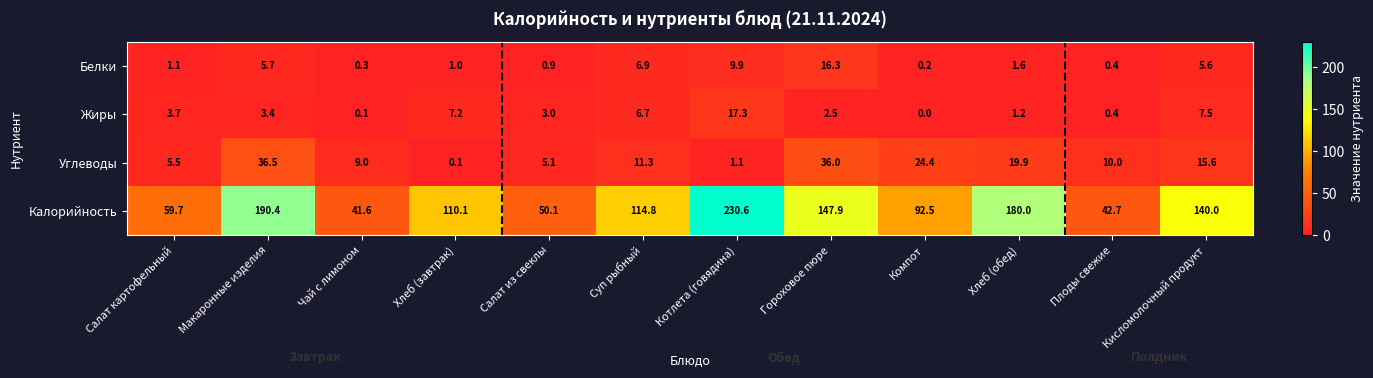

What is the sum of the Белки values at Кисломолочный продукт and Салат картофельный?

6.7